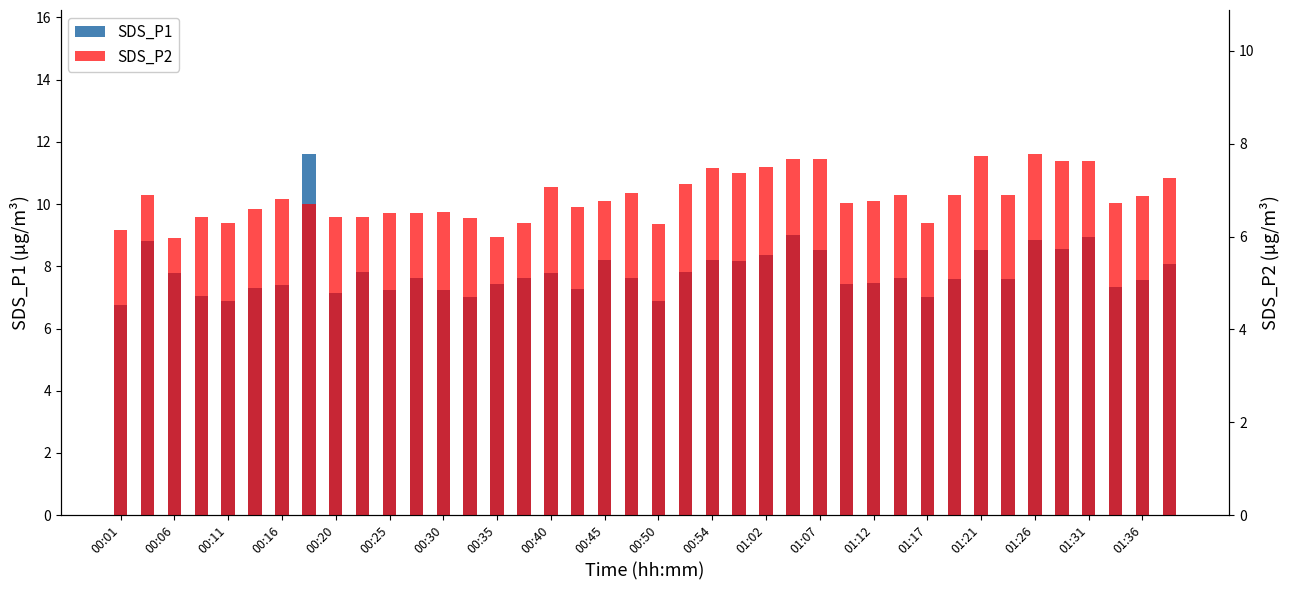

Rank the series by their average value, from highest to lowest.

SDS_P1, SDS_P2